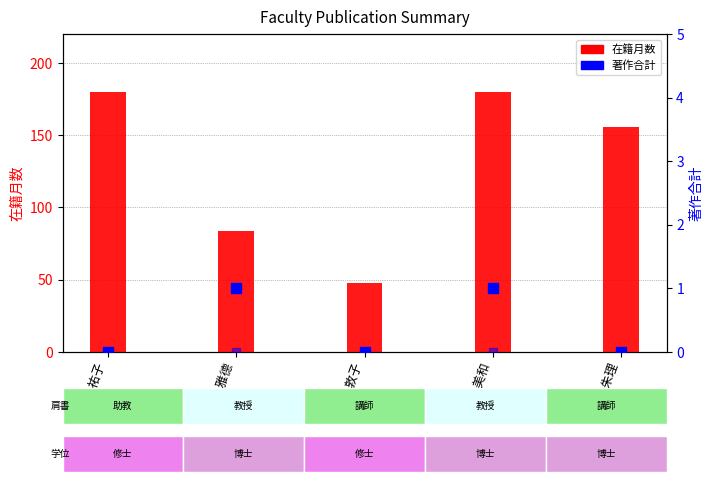

What are all the series names shown in the legend?

在籍月数, 著作合計, 著作合計(欧文)